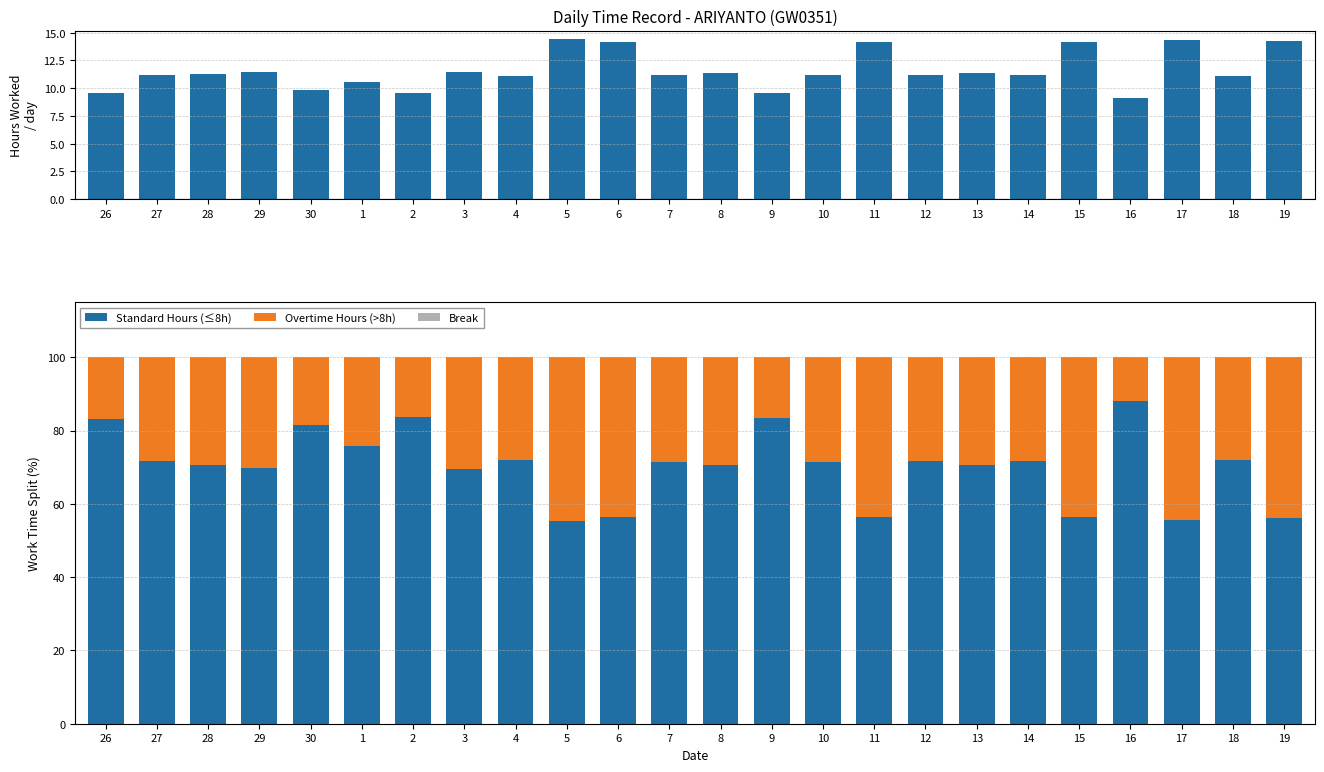

Reading left to right, list all the values displayed in this chart.

Hours Worked: 26=9.6	27=11.2	28=11.3	29=11.5	30=9.8	1=10.6	2=9.6	3=11.5	4=11.1	5=14.5	6=14.2	7=11.2	8=11.3	9=9.6	10=11.2	11=14.2	12=11.2	13=11.3	14=11.2	15=14.2	16=9.1	17=14.4	18=11.1	19=14.2
Standard Hours (≤8h): 26=83.2	27=71.7	28=70.7	29=69.8	30=81.6	1=75.8	2=83.6	3=69.6	4=71.9	5=55.3	6=56.5	7=71.5	8=70.6	9=83.4	10=71.5	11=56.5	12=71.6	13=70.5	14=71.7	15=56.5	16=88.1	17=55.6	18=71.9	19=56.2
Overtime Hours (>8h): 26=16.8	27=28.3	28=29.3	29=30.2	30=18.4	1=24.2	2=16.4	3=30.4	4=28.1	5=44.7	6=43.5	7=28.5	8=29.4	9=16.6	10=28.5	11=43.5	12=28.4	13=29.5	14=28.3	15=43.5	16=11.9	17=44.4	18=28.1	19=43.8
Break: 26=0.0	27=0.0	28=0.0	29=0.0	30=0.0	1=0.0	2=0.0	3=0.0	4=0.0	5=0.0	6=0.0	7=0.0	8=0.0	9=0.0	10=0.0	11=0.0	12=0.0	13=0.0	14=0.0	15=0.0	16=0.0	17=0.0	18=0.0	19=0.0